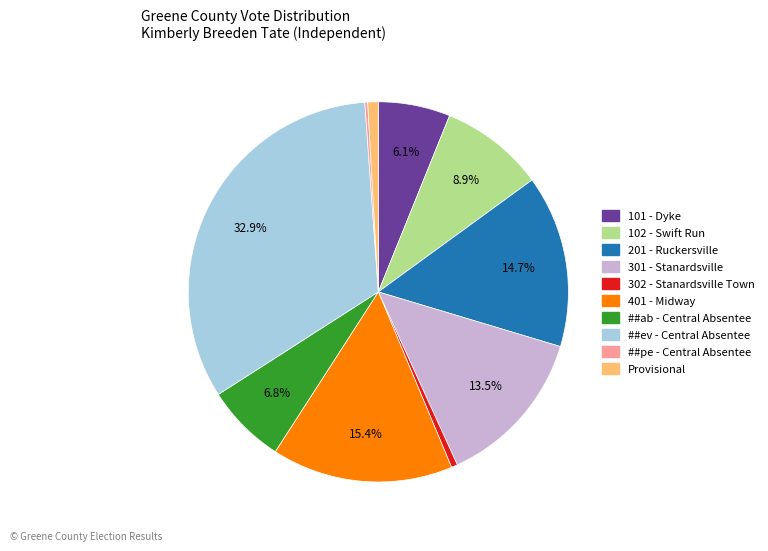

To the nearest percent, what is the average slice percentage?

10%